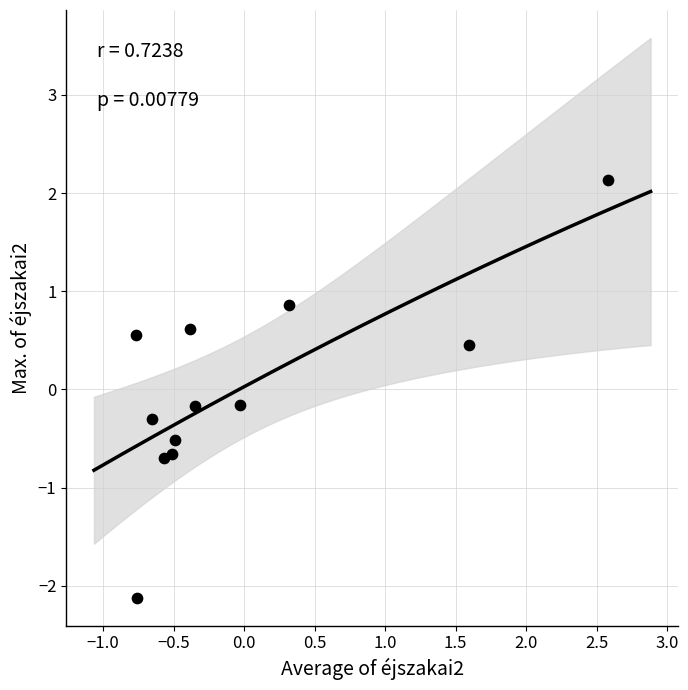

What is the range of X values (max minus min)?

3.3